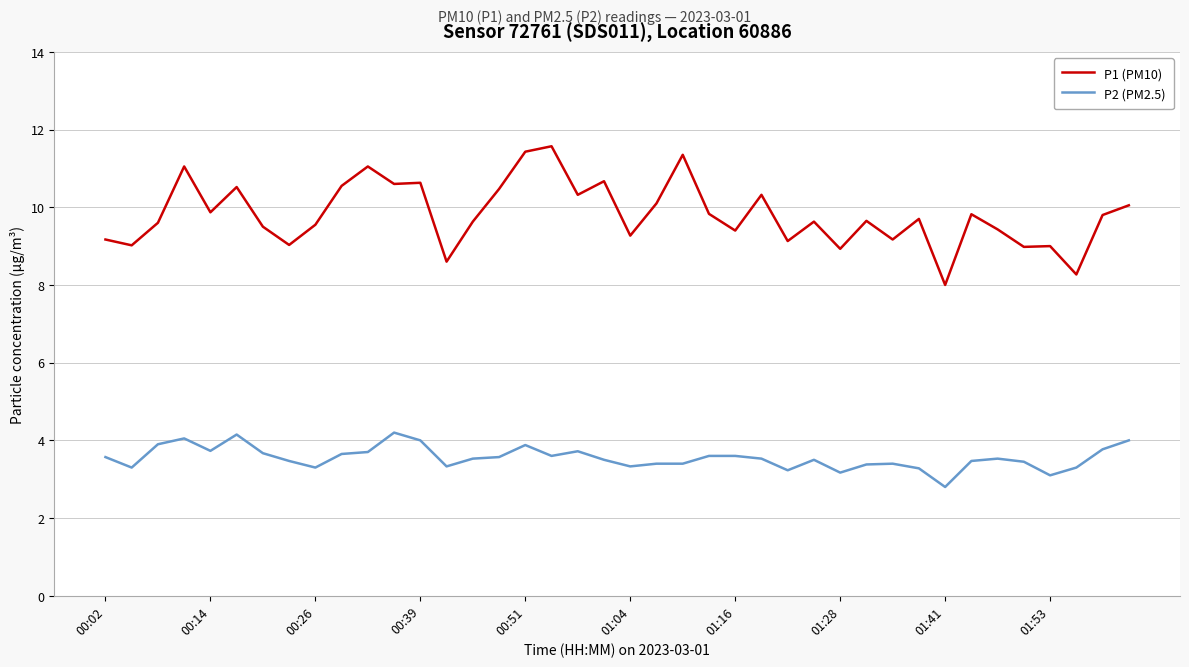

Which series has the largest total across all categories?

P1 (PM10)